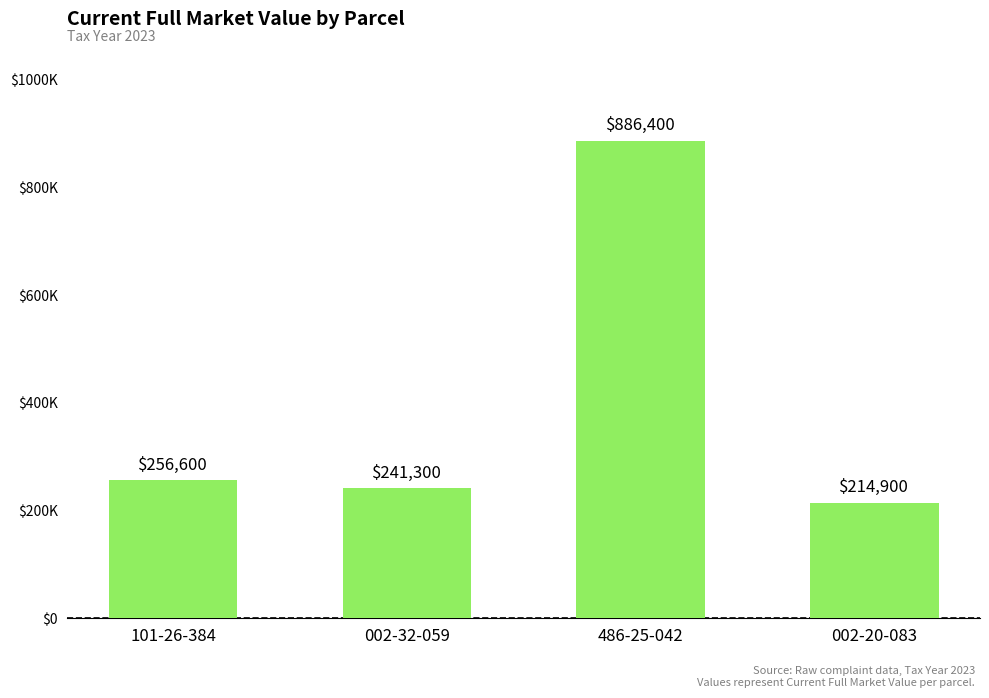

At which category does the chart reach its minimum across all series?

002-20-083